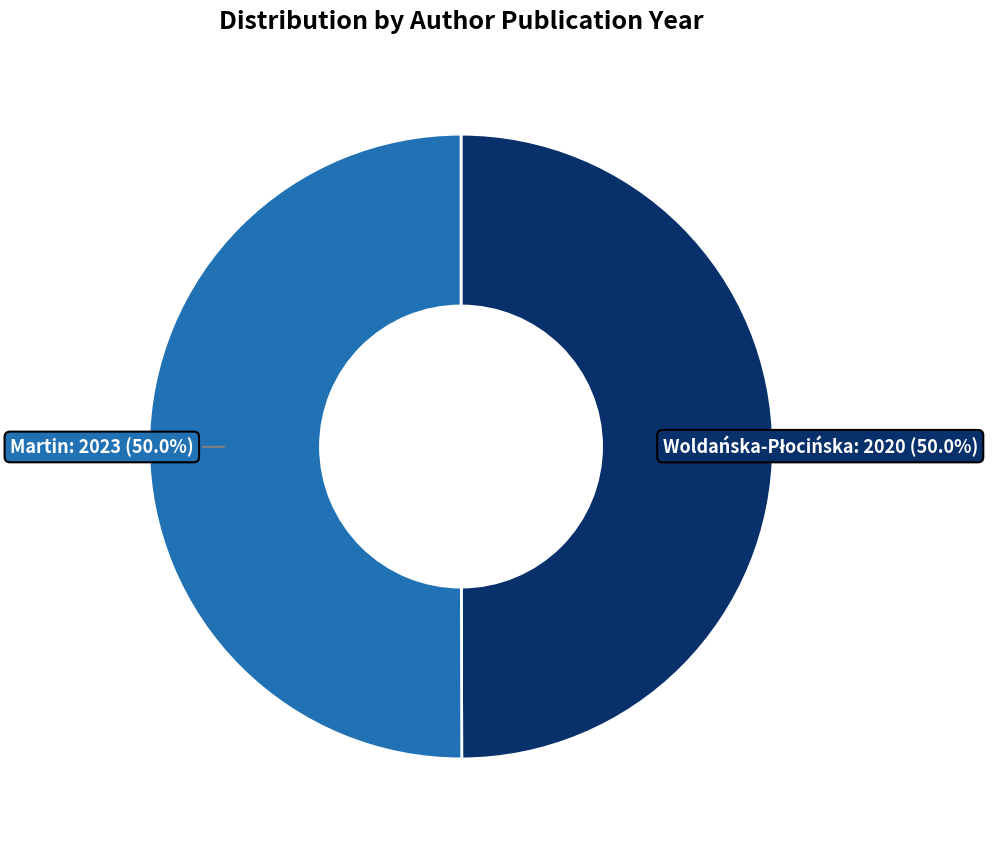

What portion of the pie excludes Martin: 2023?

50.0%